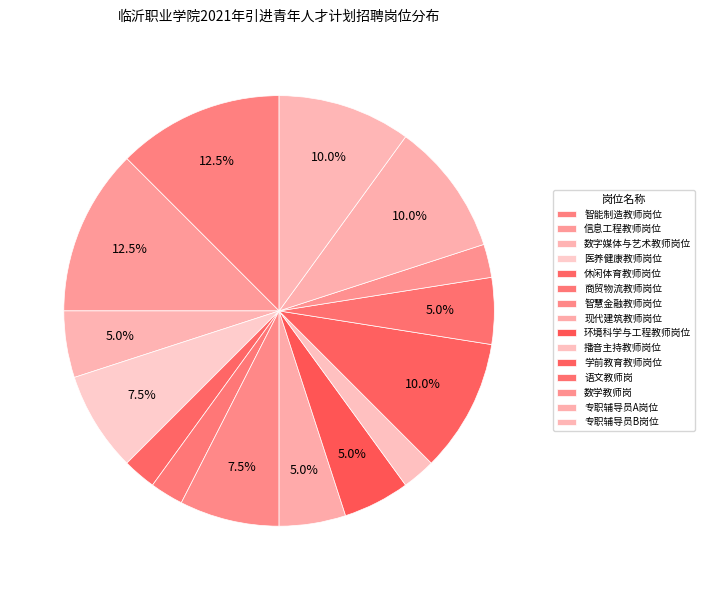

How many slices are in this pie chart?

15